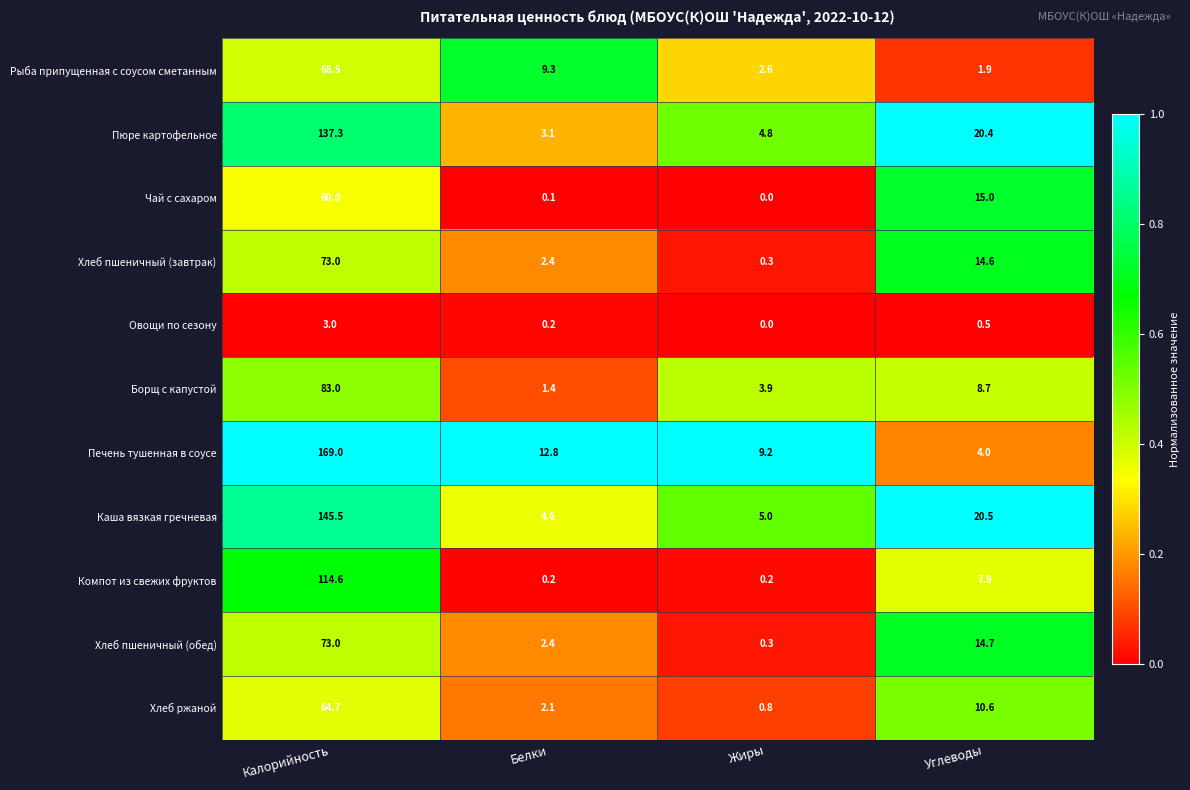

Which series has the largest total across all categories?

Печень тушенная в соусе